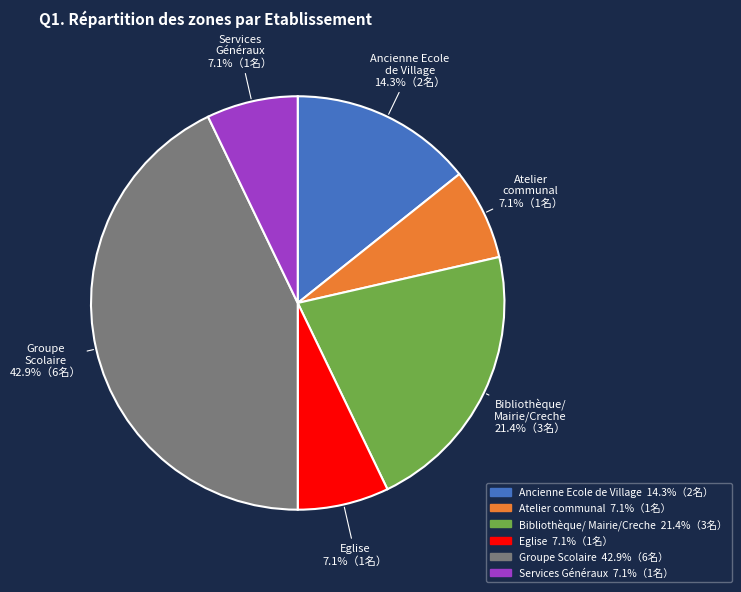

How many segments does this pie chart have?

6